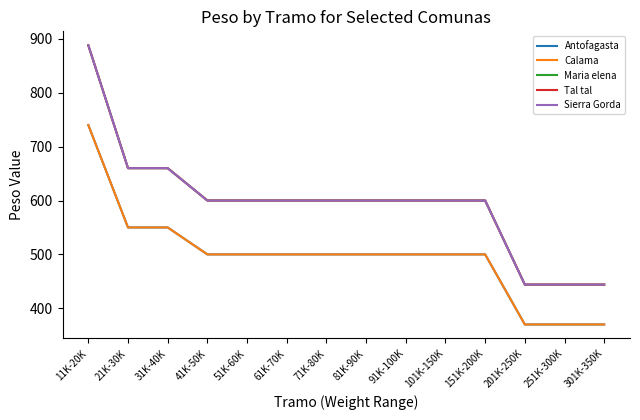

Is this an area chart (filled region under the line)?

No